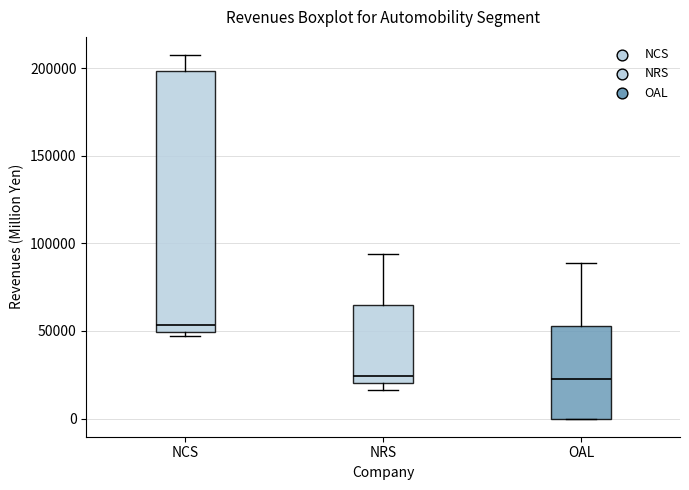

Comparing the boxes themselves (not the whiskers), which one is the tallest?

NCS